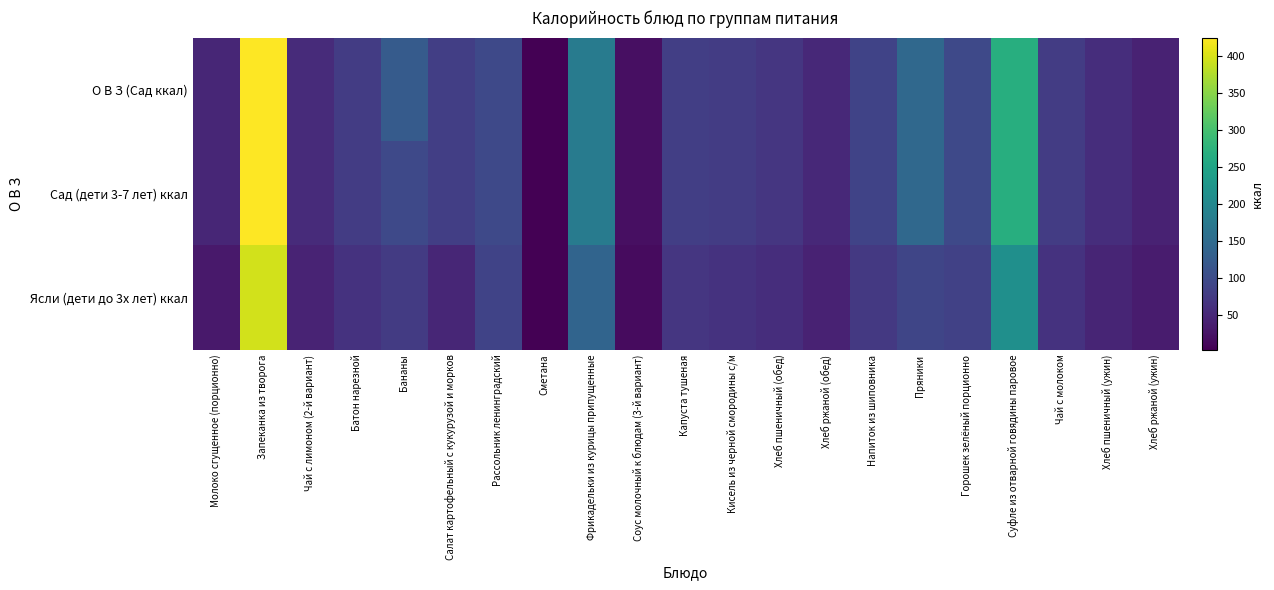

Reading left to right, list all the values displayed in this chart.

О В З (Сад ккал): Молоко сгущенное (порционно)=49.2	Запеканка из творога=425.0	Чай с лимоном (2-й вариант)=54.9	Батон нарезной=78.6	Бананы=124.8	Салат картофельный с кукурузой и морков=81.0	Рассольник ленинградский=97.0	Сметана=3.2	Фрикадельки из курицы припущенные=178.8	Соус молочный к блюдам (3-й вариант)=19.8	Капуста тушеная=81.9	Кисель из черной смородины с/м=78.3	Хлеб пшеничный (обед)=70.5	Хлеб ржаной (обед)=52.2	Напиток из шиповника=87.3	Пряники=146.4	Горошек зелёный порционно=96.0	Суфле из отварной говядины паровое=267.0	Чай с молоком=78.3	Хлеб пшеничный (ужин)=58.8	Хлеб ржаной (ужин)=43.5
Сад (дети 3-7 лет) ккал: Молоко сгущенное (порционно)=49.2	Запеканка из творога=425.0	Чай с лимоном (2-й вариант)=54.9	Батон нарезной=78.6	Бананы=96.0	Салат картофельный с кукурузой и морков=81.0	Рассольник ленинградский=97.0	Сметана=3.2	Фрикадельки из курицы припущенные=178.8	Соус молочный к блюдам (3-й вариант)=19.8	Капуста тушеная=81.9	Кисель из черной смородины с/м=78.3	Хлеб пшеничный (обед)=70.5	Хлеб ржаной (обед)=52.2	Напиток из шиповника=87.3	Пряники=146.4	Горошек зелёный порционно=96.0	Суфле из отварной говядины паровое=267.0	Чай с молоком=78.3	Хлеб пшеничный (ужин)=58.8	Хлеб ржаной (ужин)=43.5
Ясли (дети до 3х лет) ккал: Молоко сгущенное (порционно)=32.8	Запеканка из творога=396.7	Чай с лимоном (2-й вариант)=45.8	Батон нарезной=65.5	Бананы=76.8	Салат картофельный с кукурузой и морков=48.6	Рассольник ленинградский=87.3	Сметана=3.2	Фрикадельки из курицы припущенные=139.1	Соус молочный к блюдам (3-й вариант)=14.9	Капуста тушеная=69.3	Кисель из черной смородины с/м=65.2	Хлеб пшеничный (обед)=58.8	Хлеб ржаной (обед)=43.5	Напиток из шиповника=72.8	Пряники=91.5	Горошек зелёный порционно=84.0	Суфле из отварной говядины паровое=213.6	Чай с молоком=65.2	Хлеб пшеничный (ужин)=47.0	Хлеб ржаной (ужин)=34.8